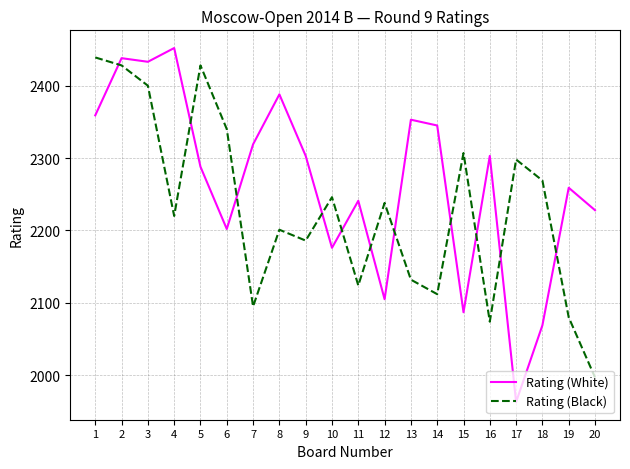

Does the chart have visible grid lines?

Yes